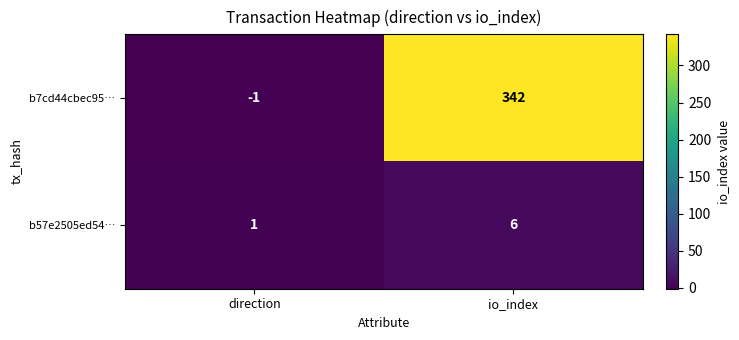

At how many categories does at least one series exceed 53?

1